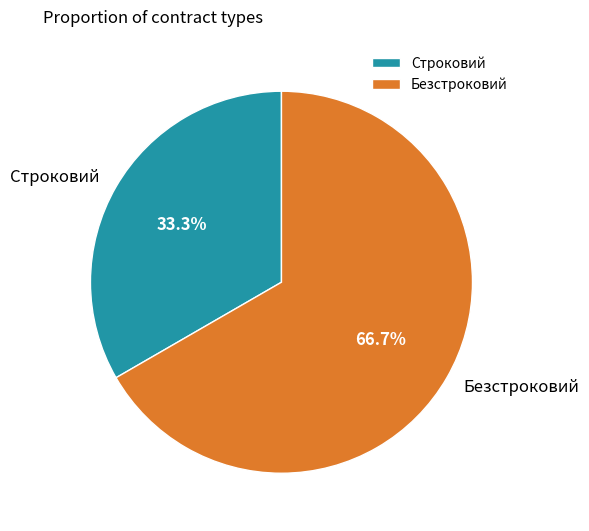

Is the sum of Безстроковий and Строковий greater than half?

Yes